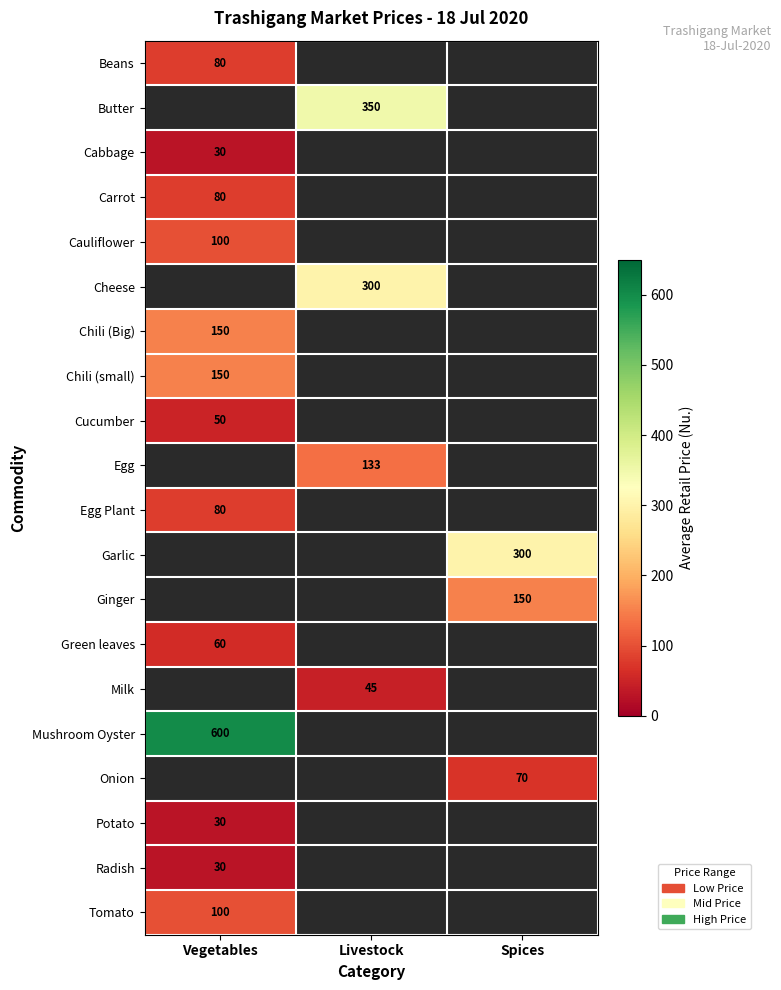

What is the greatest value displayed?

600.0